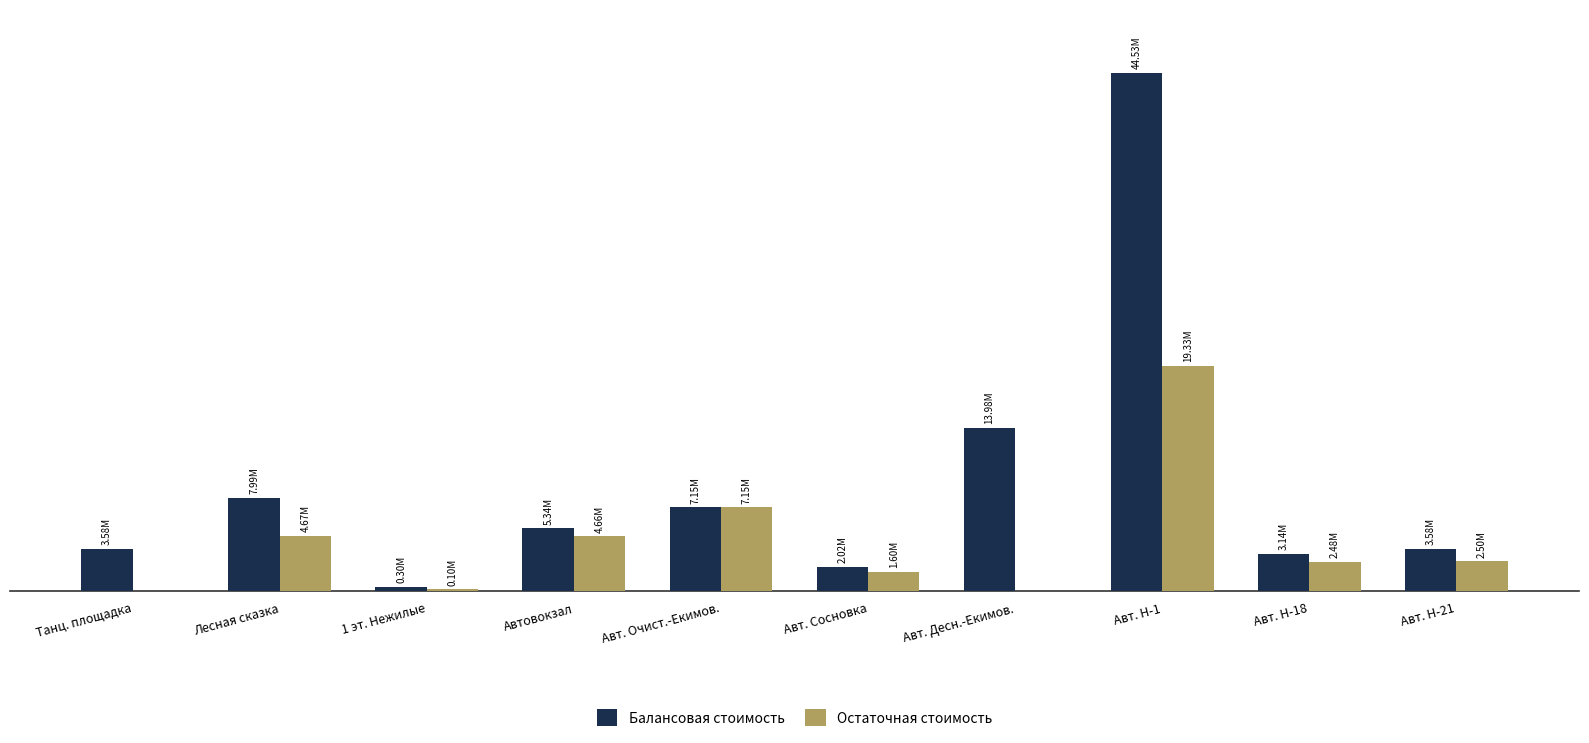

At which category is the sum across all series the highest?

Авт. Н-1